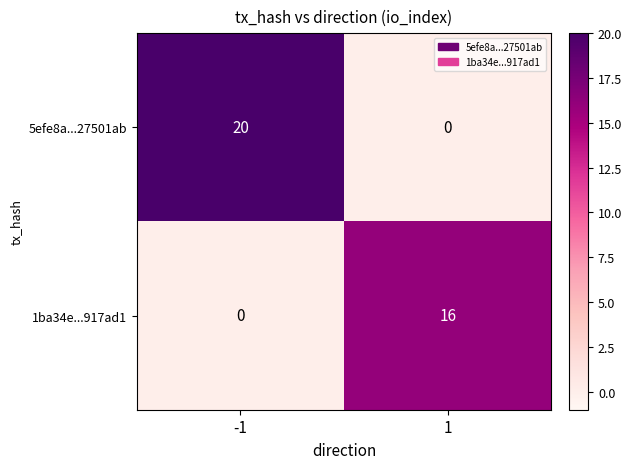

Which series changed the most between -1 and 1?

5efe8a...27501ab